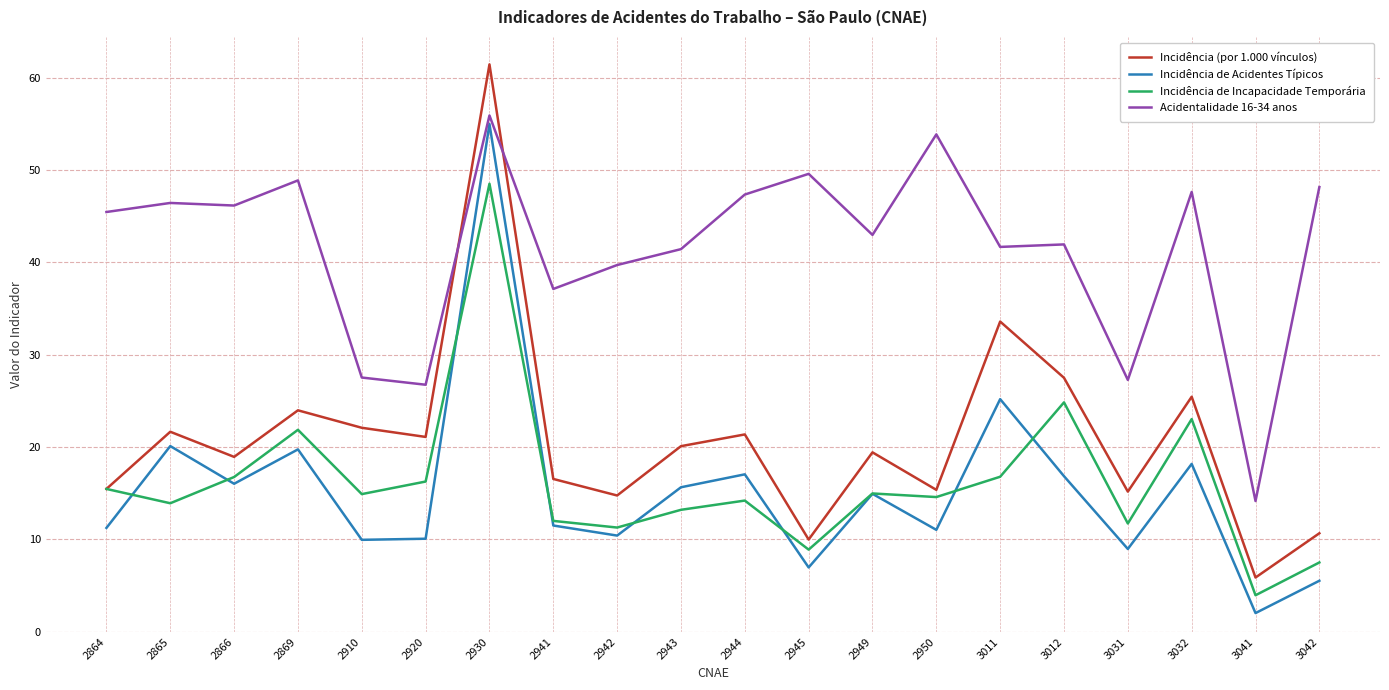

What is the difference between the highest and lowest values at 3042?

42.6